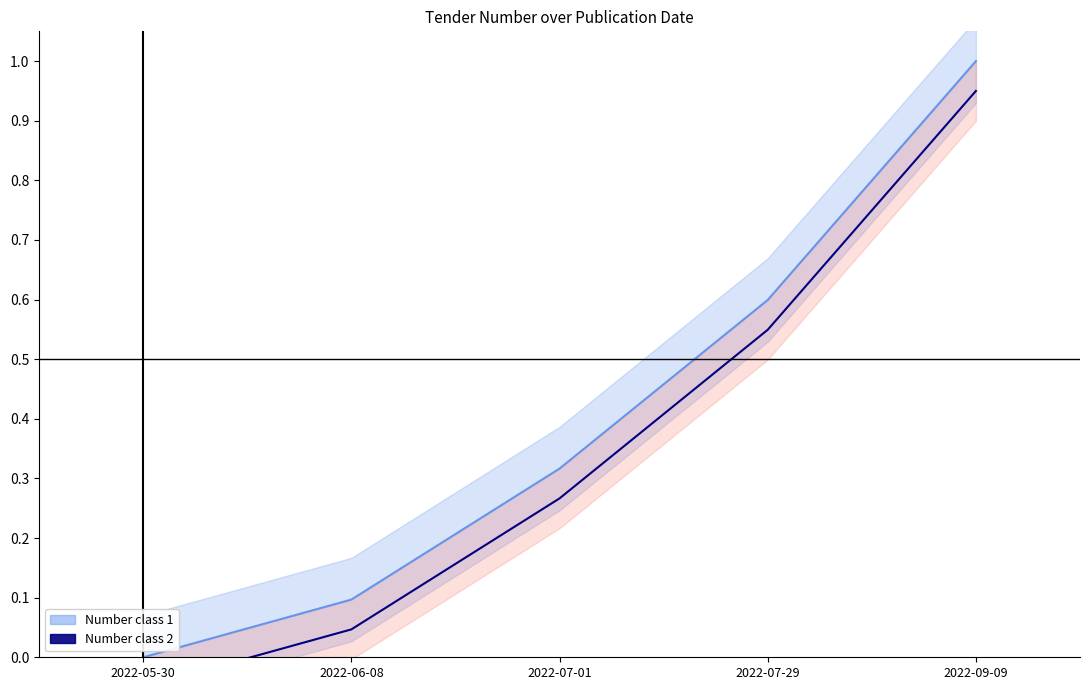

Reading right to left, transcribe all the data shown in this chart.

Number class 1: 1.0	0.6	0.3	0.1	0.0
Number class 2: 0.9	0.5	0.3	0.0	-0.1